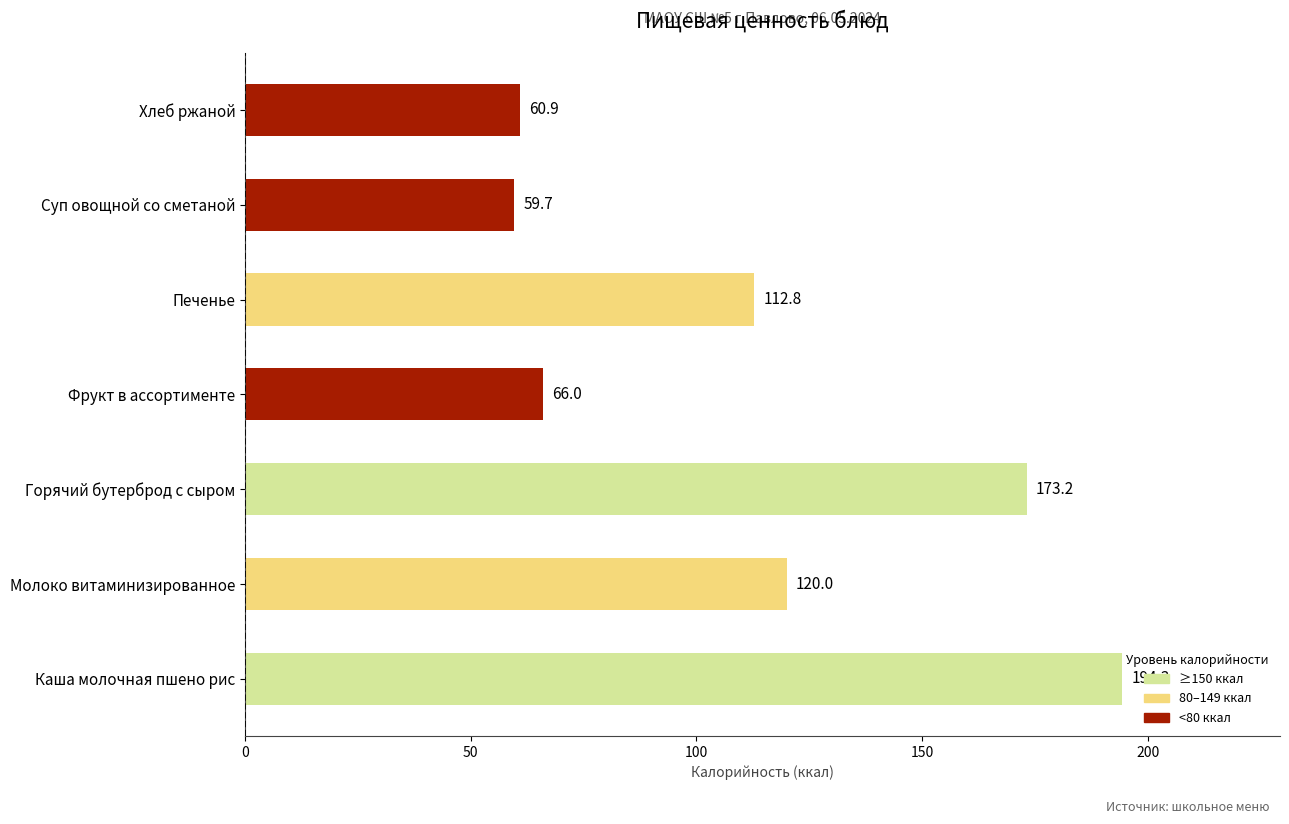

At which label is the value closest to 127?

Молоко витаминизированное